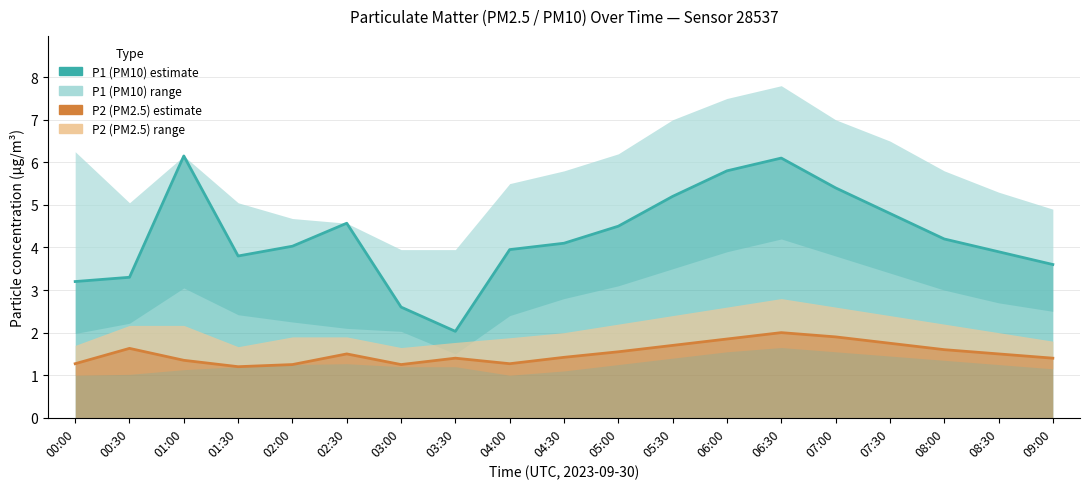

Does the chart have visible grid lines?

Yes